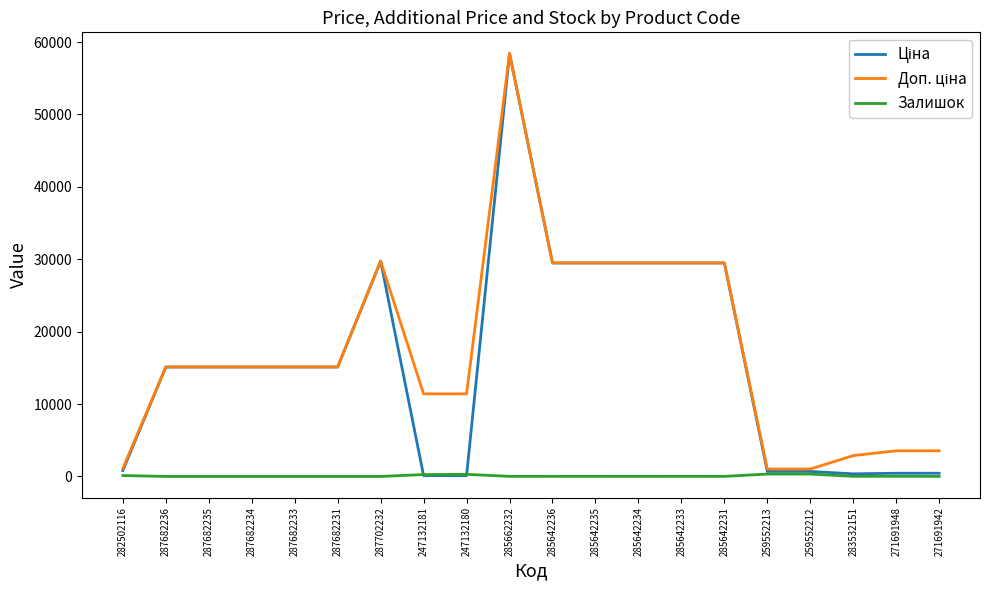

Which label corresponds to the largest value in the chart?

285662232